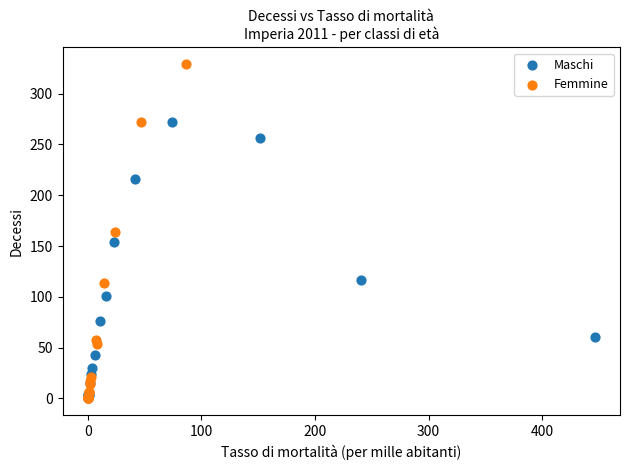

Which series has the widest spread of Y values?

Femmine